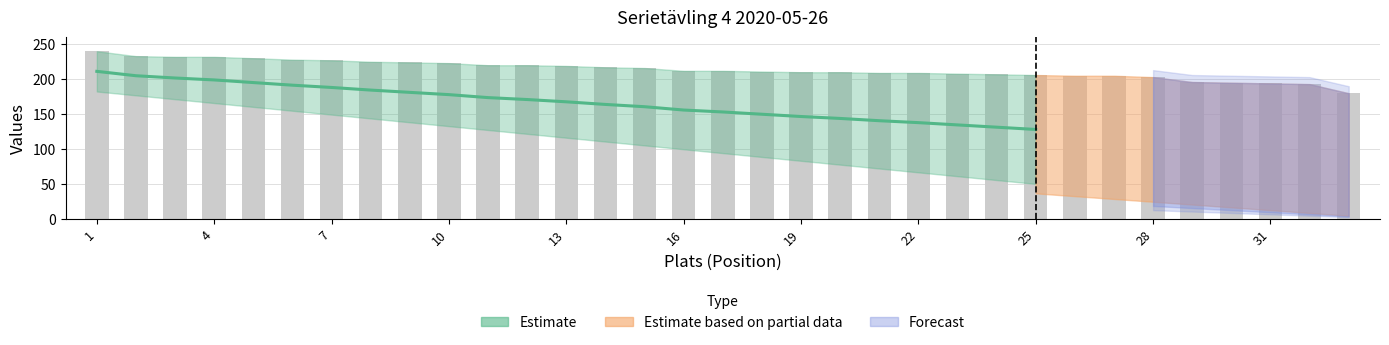

At which category does the chart reach its minimum across all series?

33